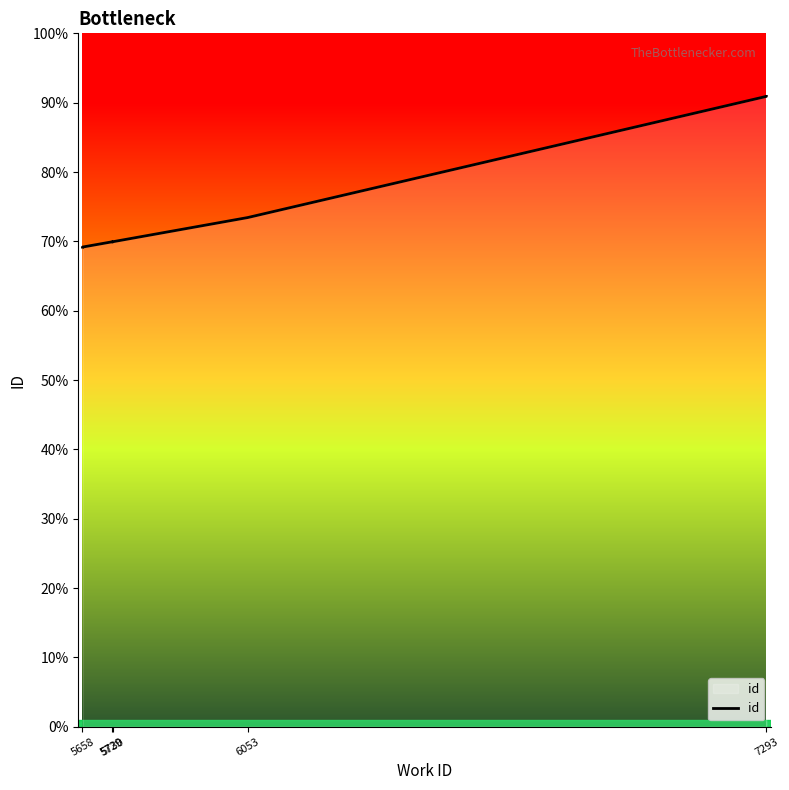

The chart shows a value of 5241 at 5730. True or false?

False